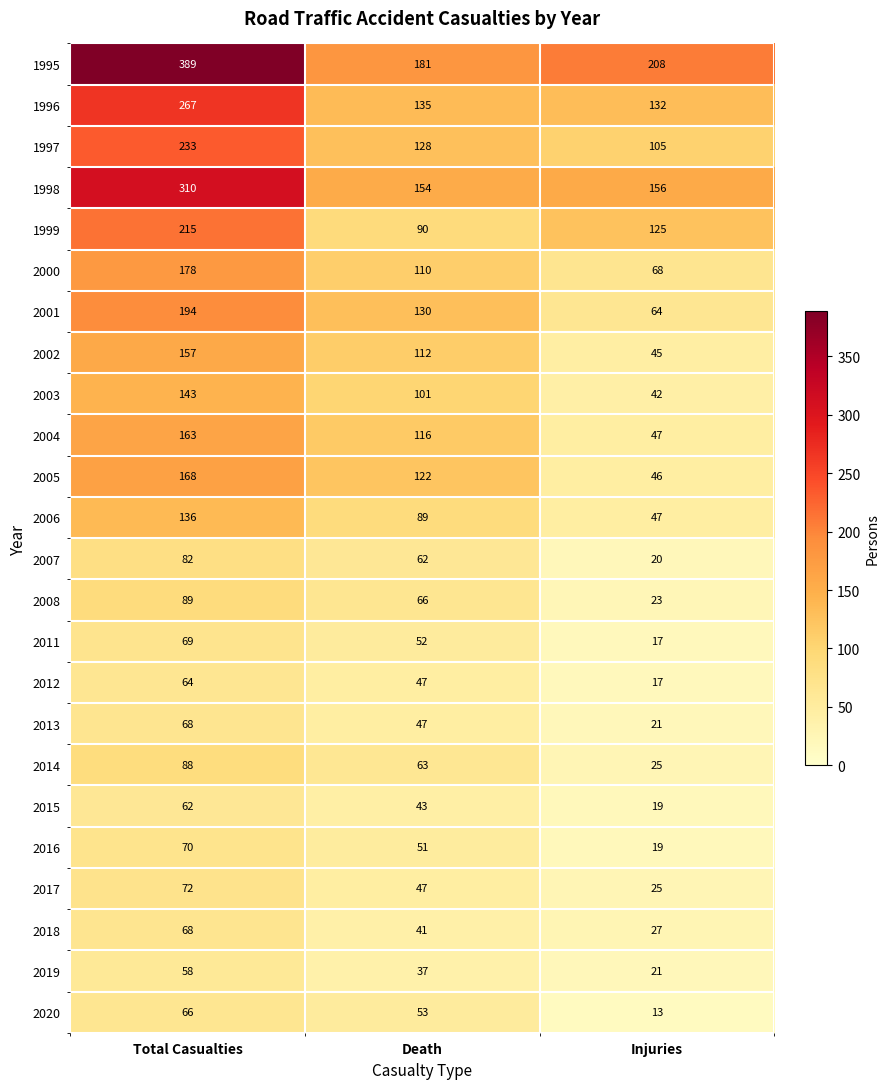

What is the average value of the 2014 series?

59